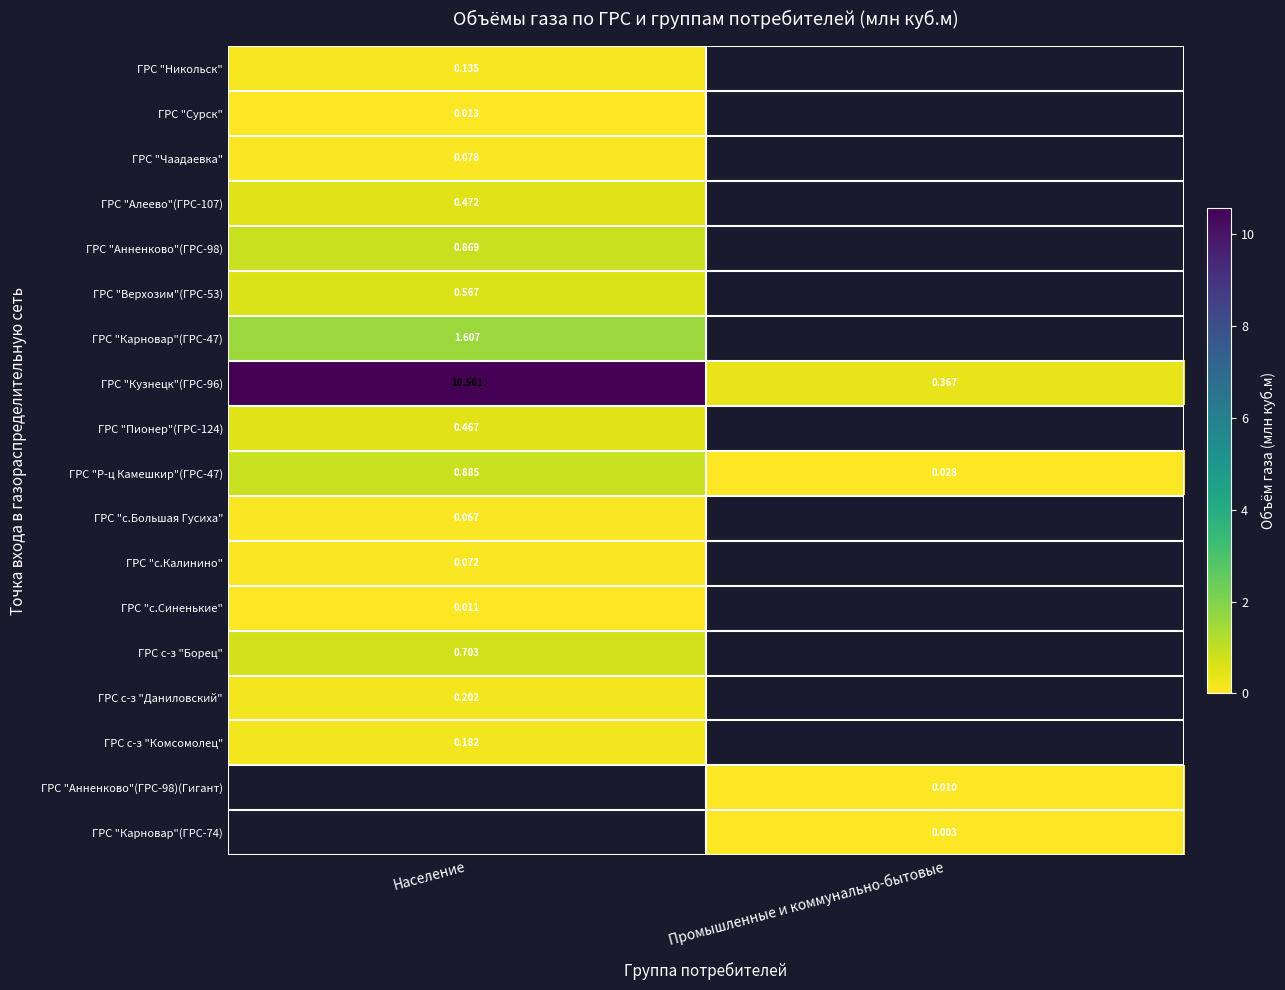

At how many categories does at least one series exceed 10?

1